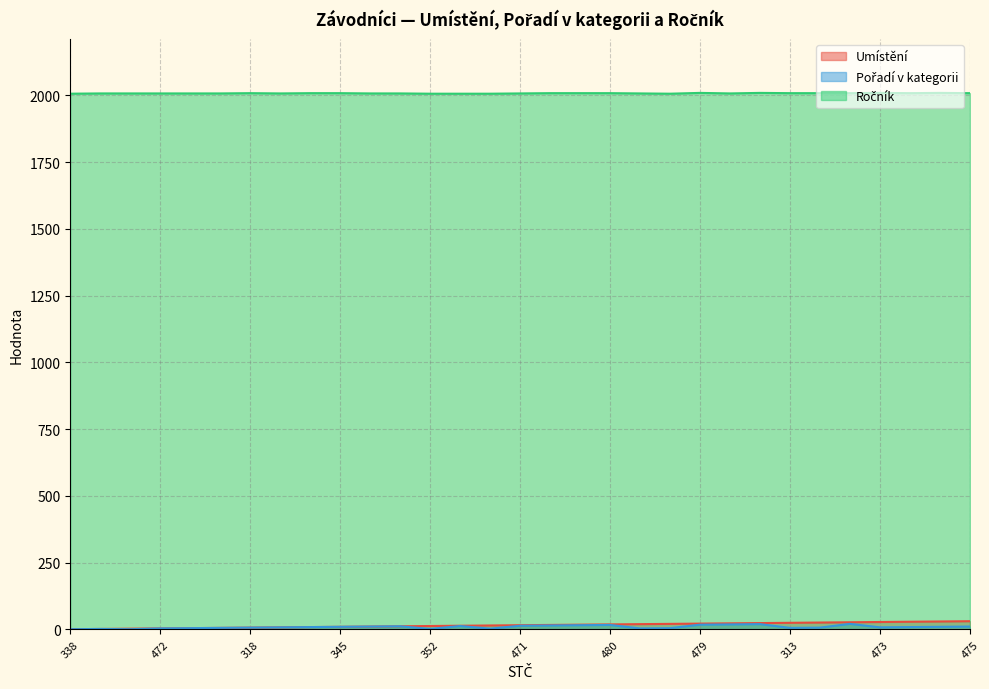

True or false: Pořadí v kategorii and Ročník cross at least once.

False